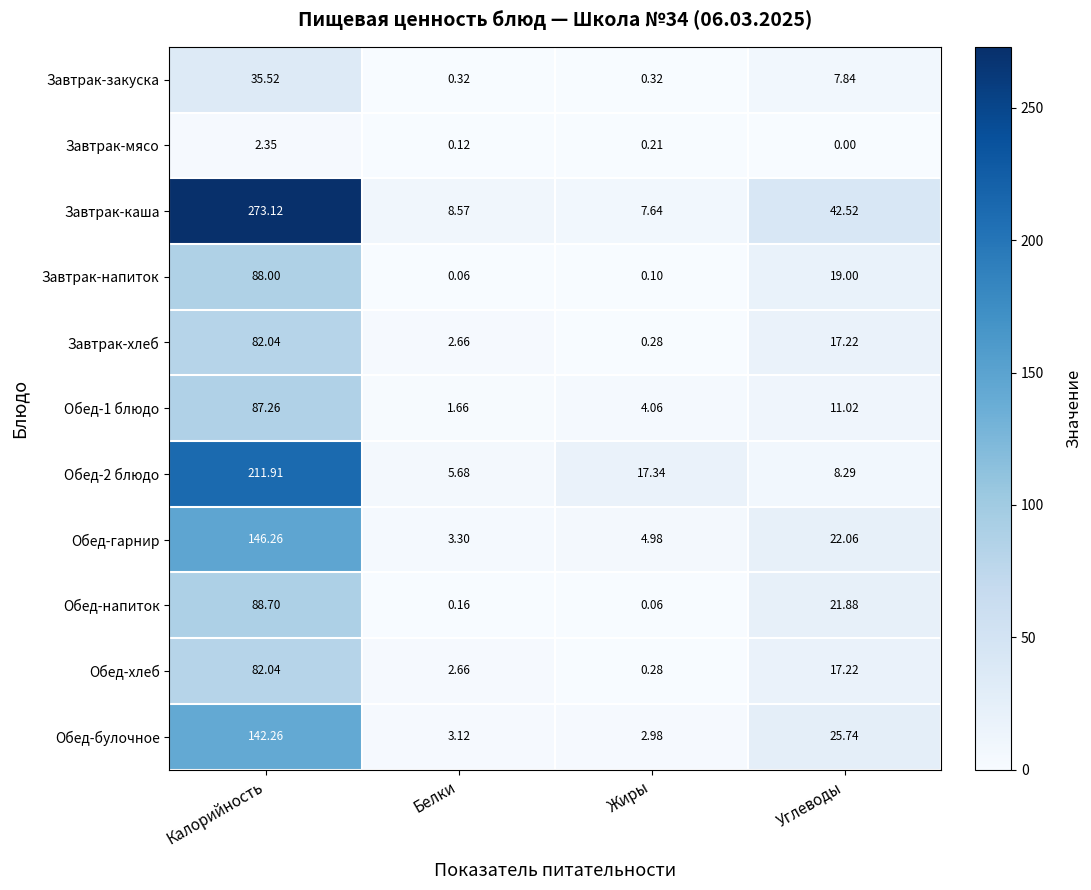

At which label does Обед-1 блюдо first exceed 11?

Калорийность